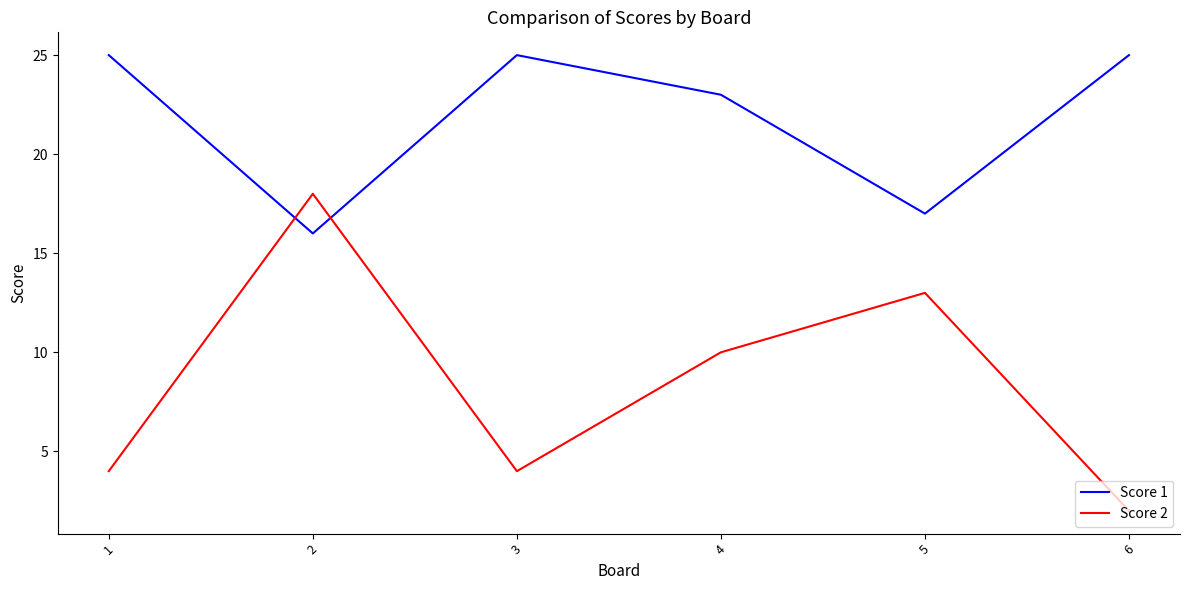

At which category does Score 2 reach its first local valley?

3